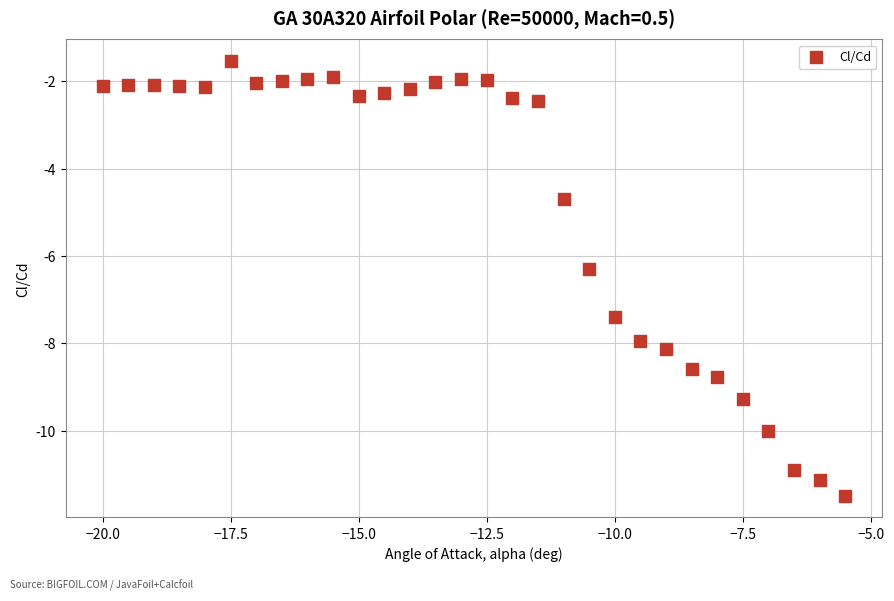

What is the range of Y values (max minus min)?

10.0